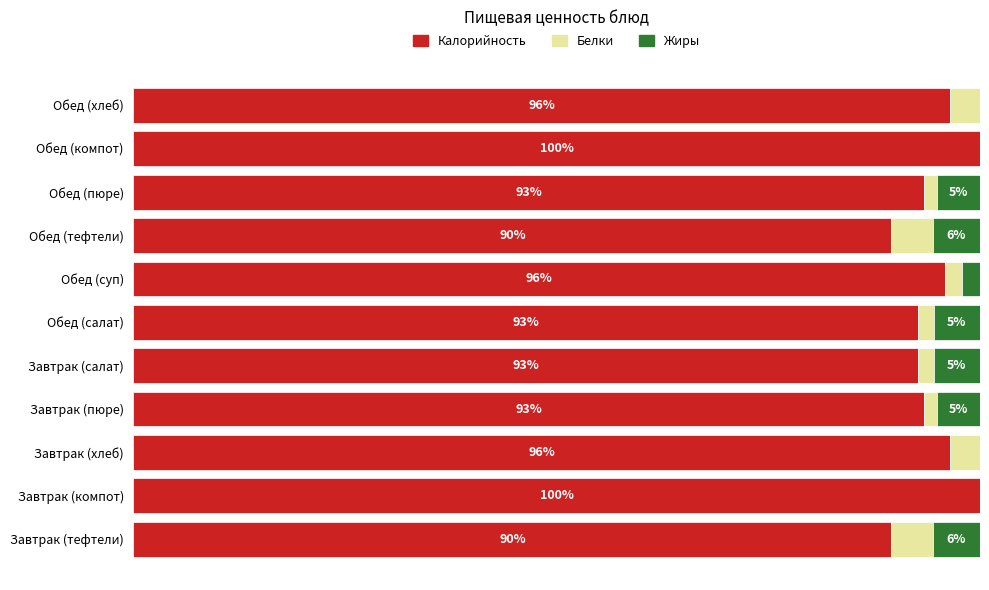

What are all the series names shown in the legend?

Калорийность, Белки, Жиры